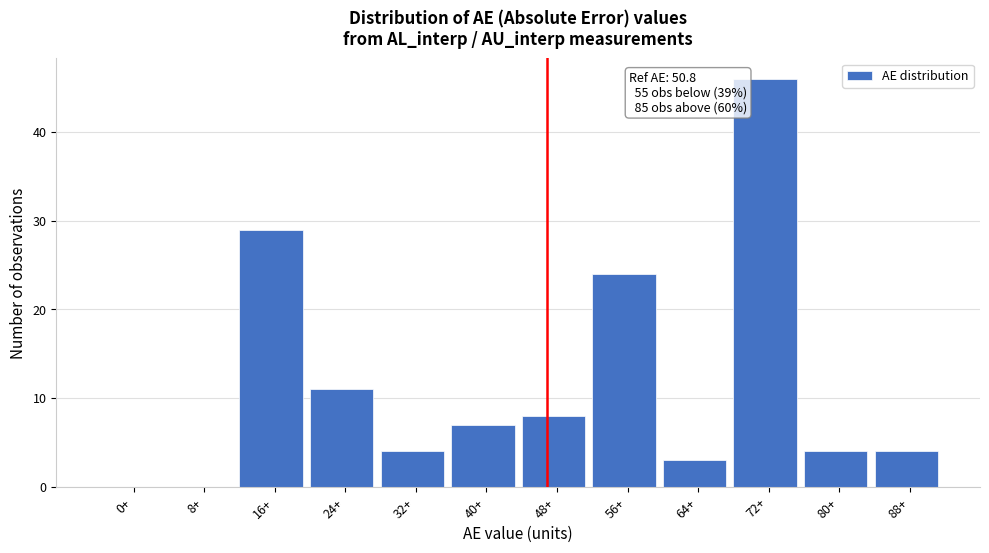

Reading left to right, list all the values displayed in this chart.

0+=0	8+=0	16+=29	24+=11	32+=4	40+=7	48+=8	56+=24	64+=3	72+=46	80+=4	88+=4